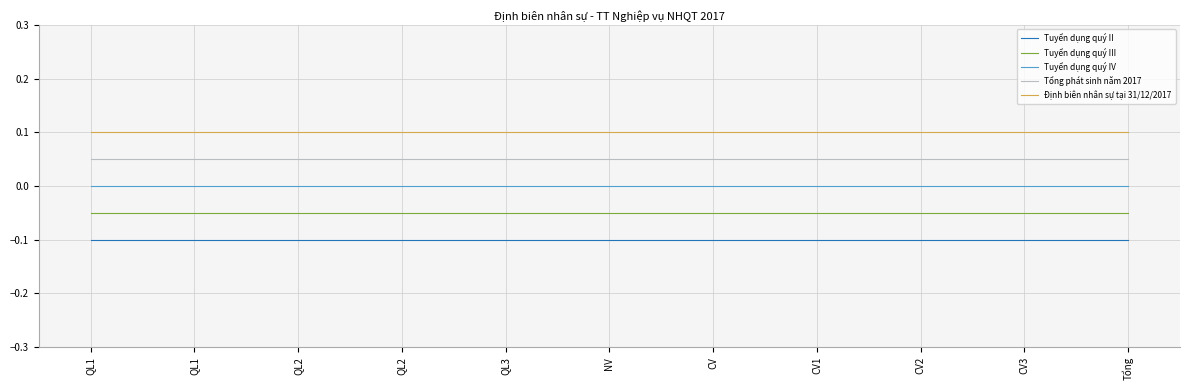

How many lines are shown in the chart?

5